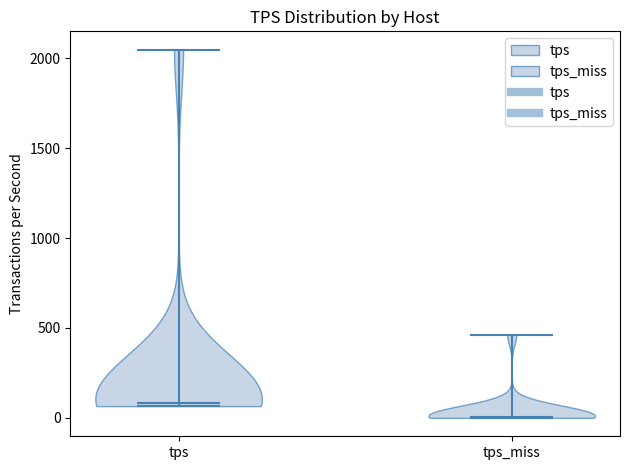

Reading left to right, read every violin against the y-axis: where its median line is, and the lowest and highest points it reaches. The values are not printed on the chart, so give them approximately, as read against the axis.

tps: median line 100, lowest point 50, highest point 2050
tps_miss: median line 0, lowest point 0, highest point 450